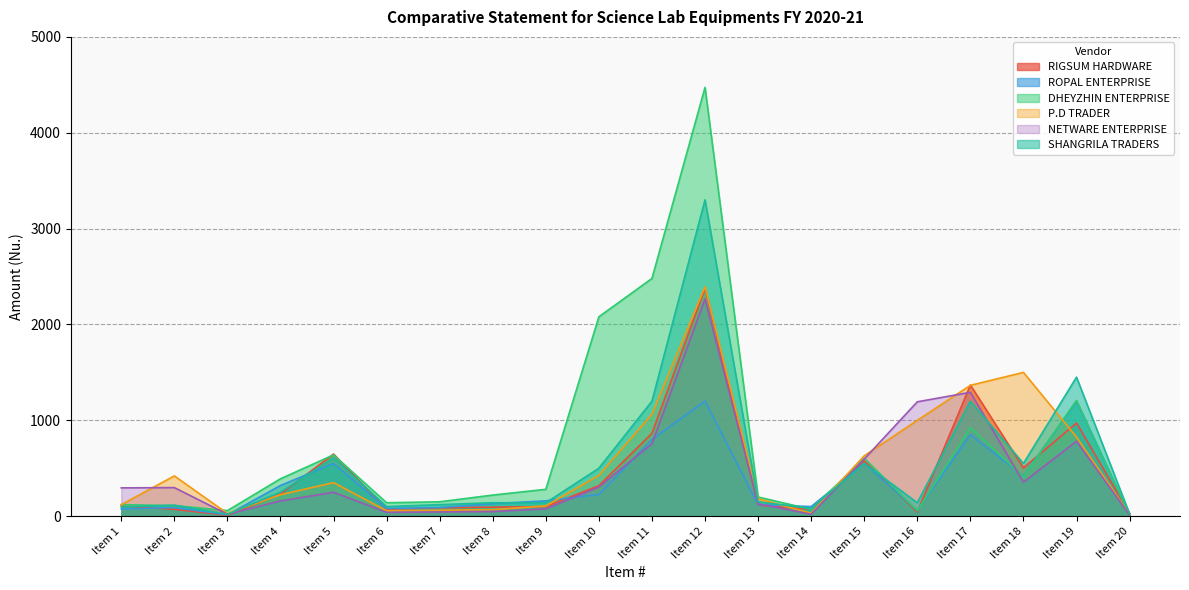

How many series are shown in this chart?

6